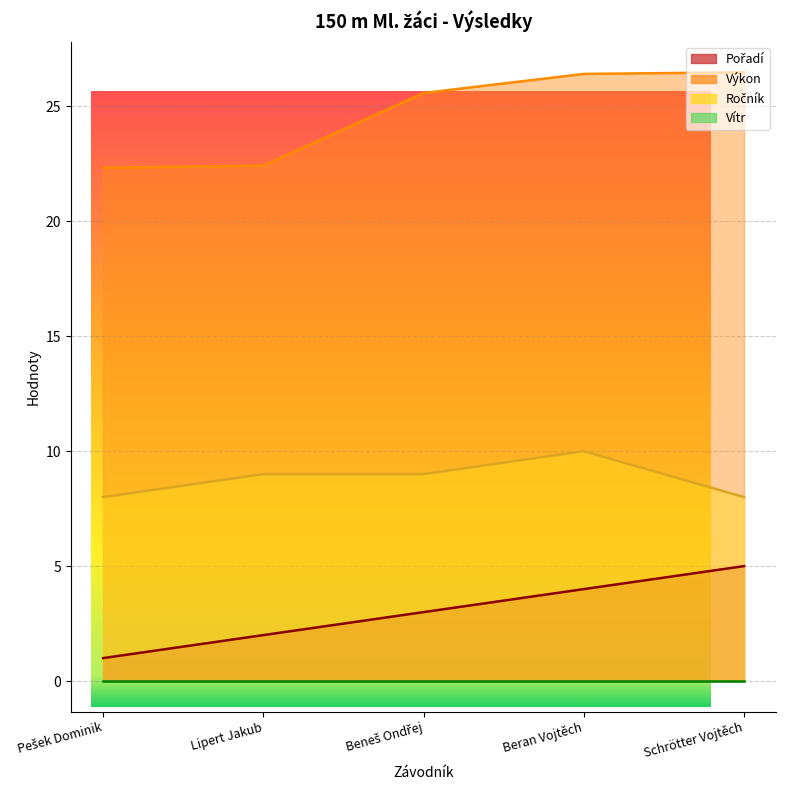

At which category is the sum across all series the highest?

Beran Vojtěch